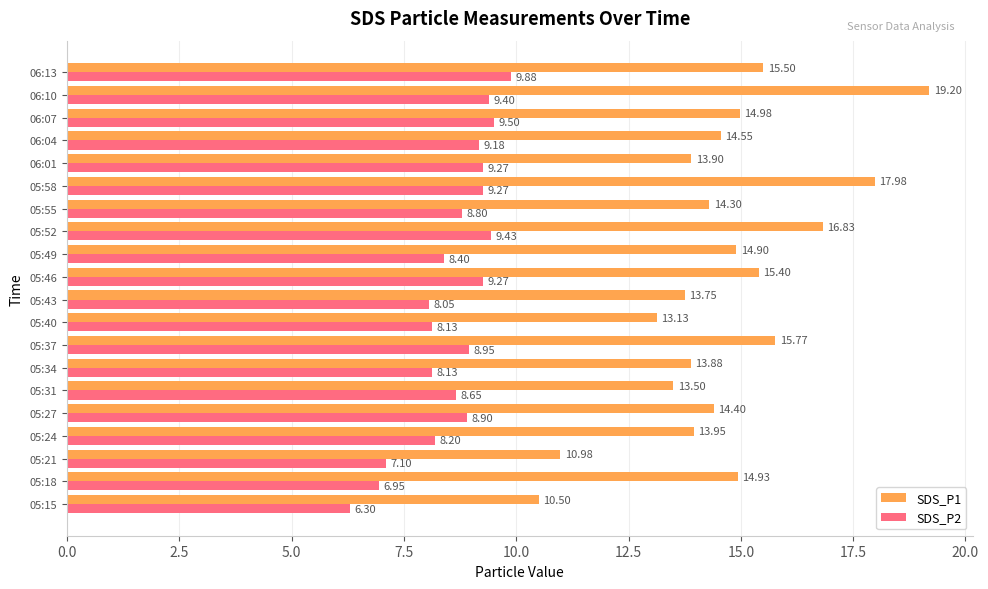

At which category is the sum across all series the highest?

06:10